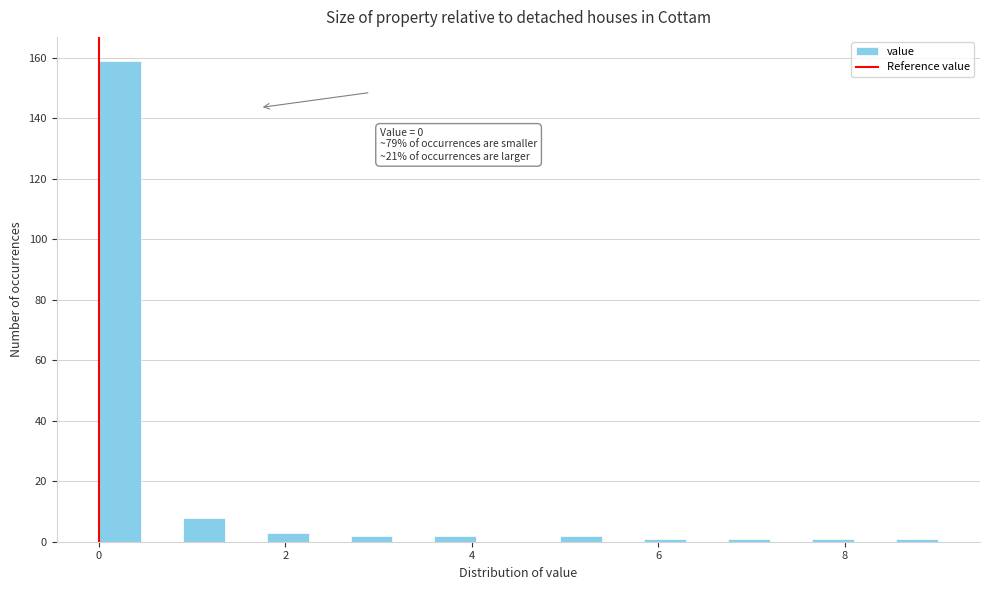

Around what value on the x-axis is the tallest bar? Give the approximate position of its centre, as read against the axis.

0.2